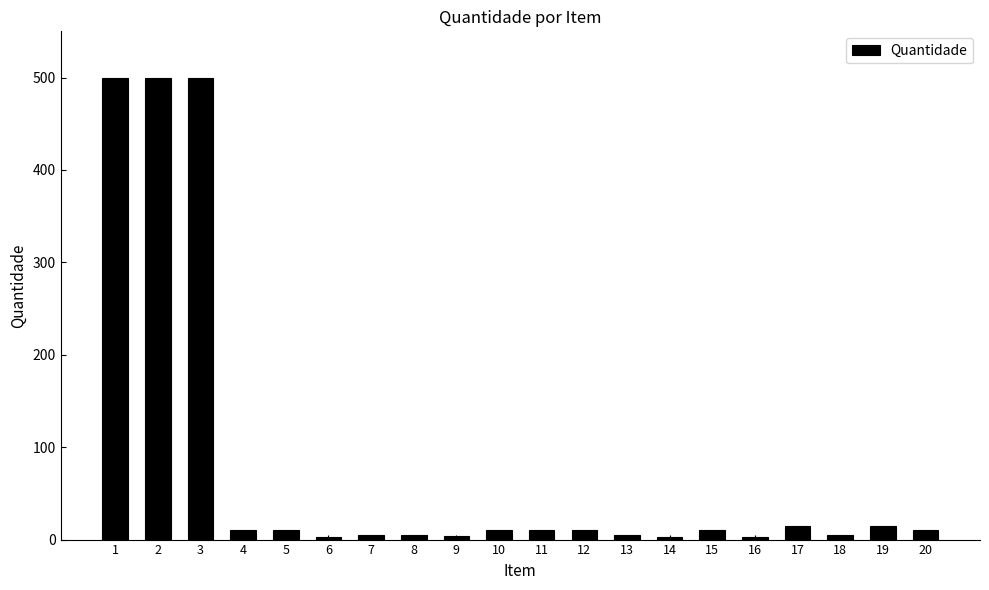

What is the greatest value displayed?

500